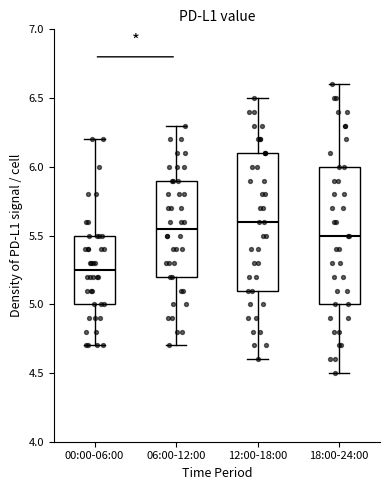

Reading left to right, transcribe this box plot: for each box, give where its median line is, the range the box spans, and where its two whiskers end, as read against the y-axis. The values are not printed on the chart, so give them approximately, as read against the axis.

00:00-06:00: median 5.25, box 5.00 to 5.50, whiskers 4.70 to 6.20
06:00-12:00: median 5.55, box 5.20 to 5.90, whiskers 4.70 to 6.30
12:00-18:00: median 5.60, box 5.10 to 6.10, whiskers 4.60 to 6.50
18:00-24:00: median 5.50, box 5.00 to 6.00, whiskers 4.50 to 6.60